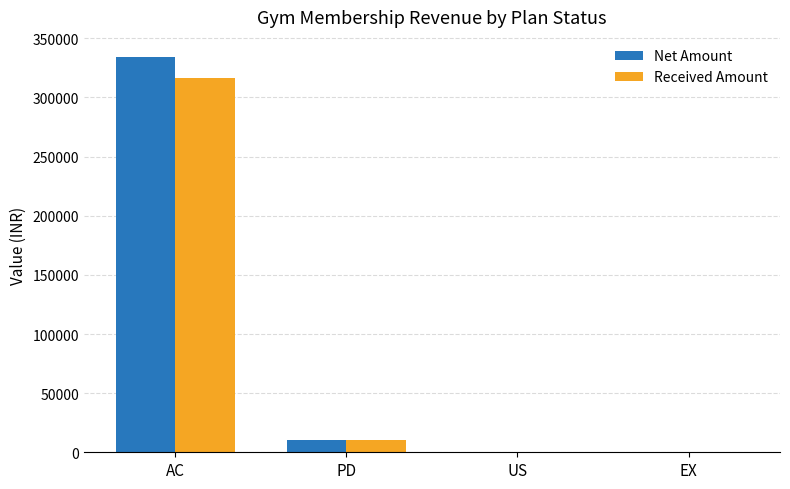

Reading left to right, list all the values displayed in this chart.

Net Amount: AC=334500	PD=10000	US=0	EX=0
Received Amount: AC=316499	PD=10000	US=0	EX=0